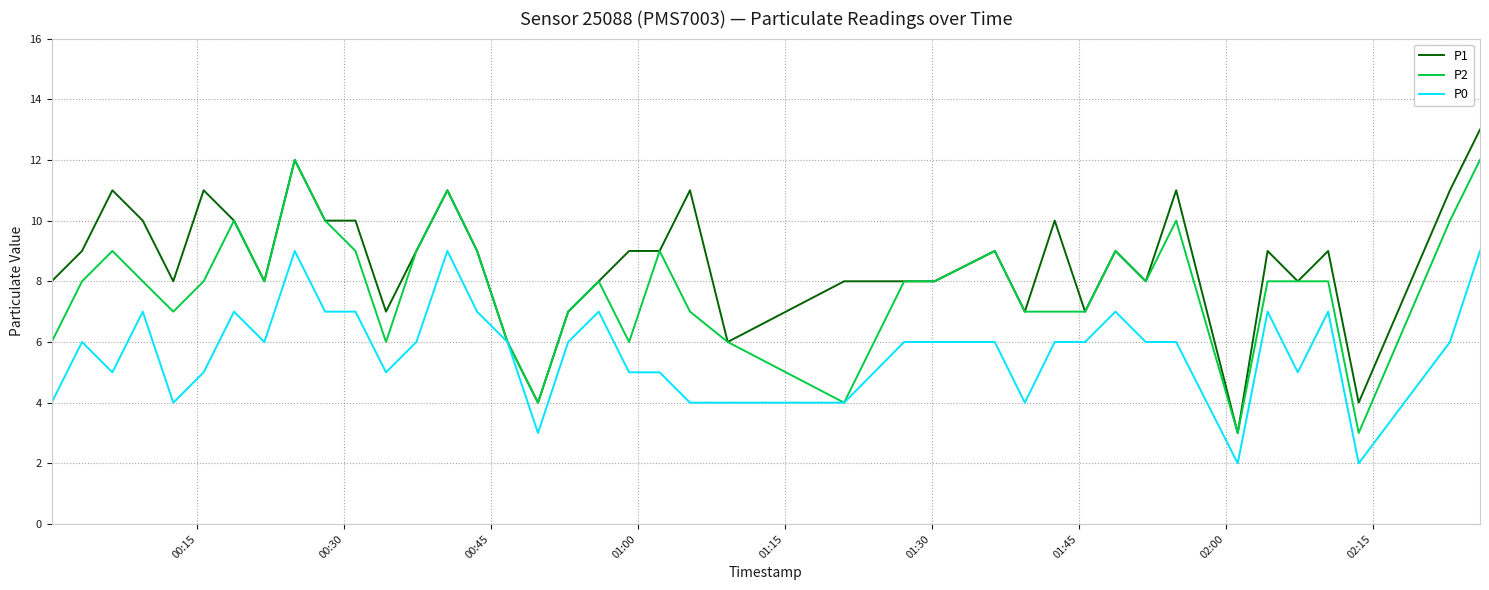

Rank the series by their maximum value, from highest to lowest.

P1, P2, P0